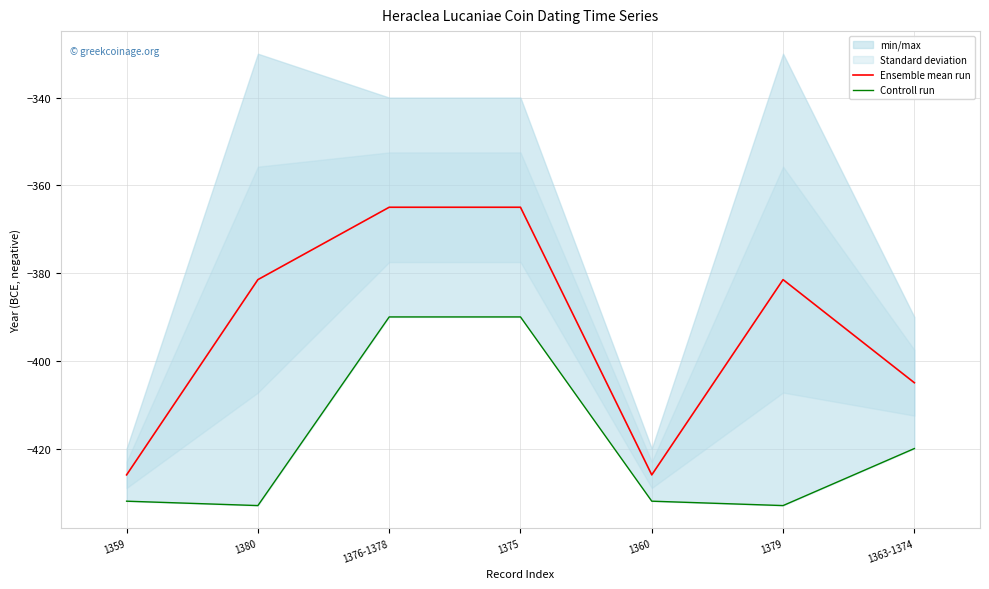

Which series has the largest total across all categories?

Ensemble mean run